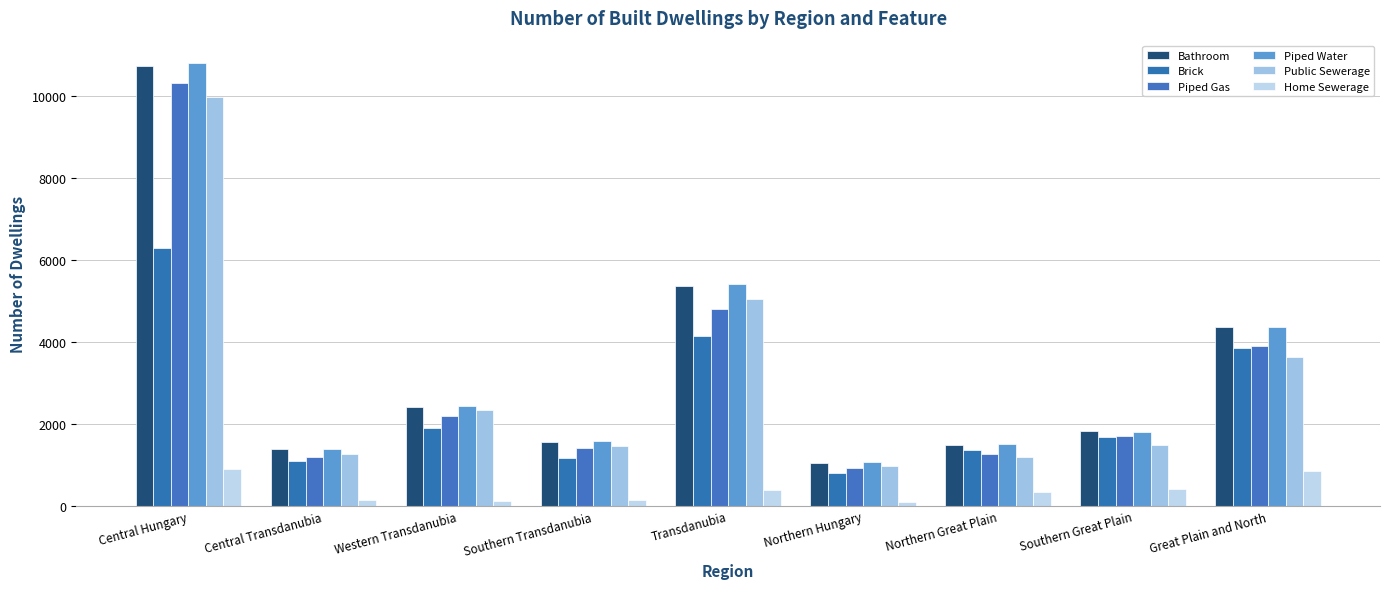

At which label does Piped Gas reach its peak?

Central Hungary